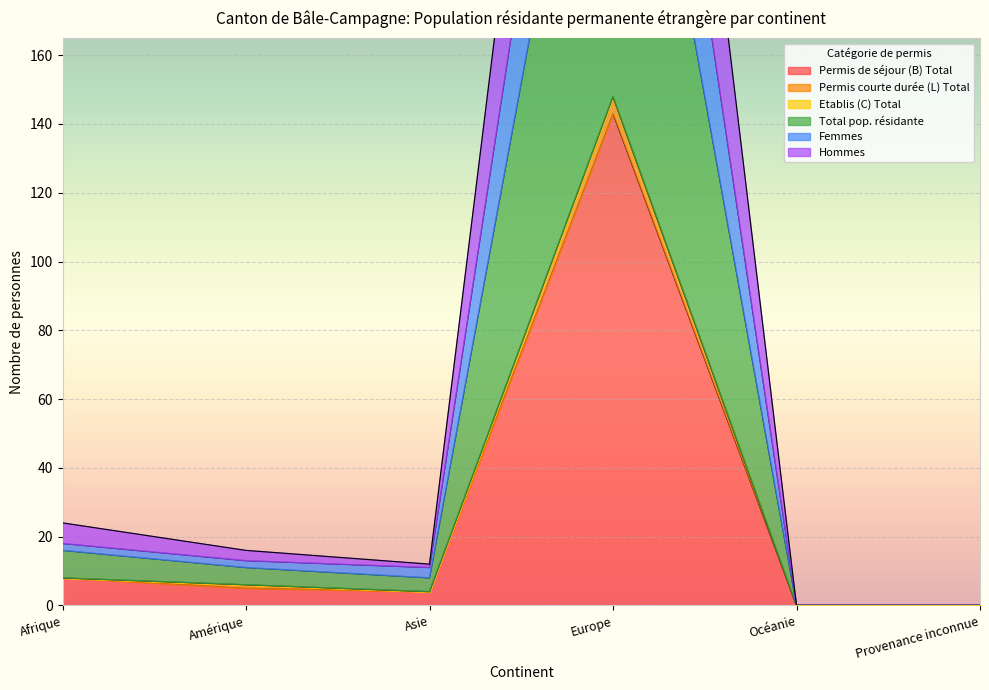

The value of Femmes at Afrique is 18. True or false?

True